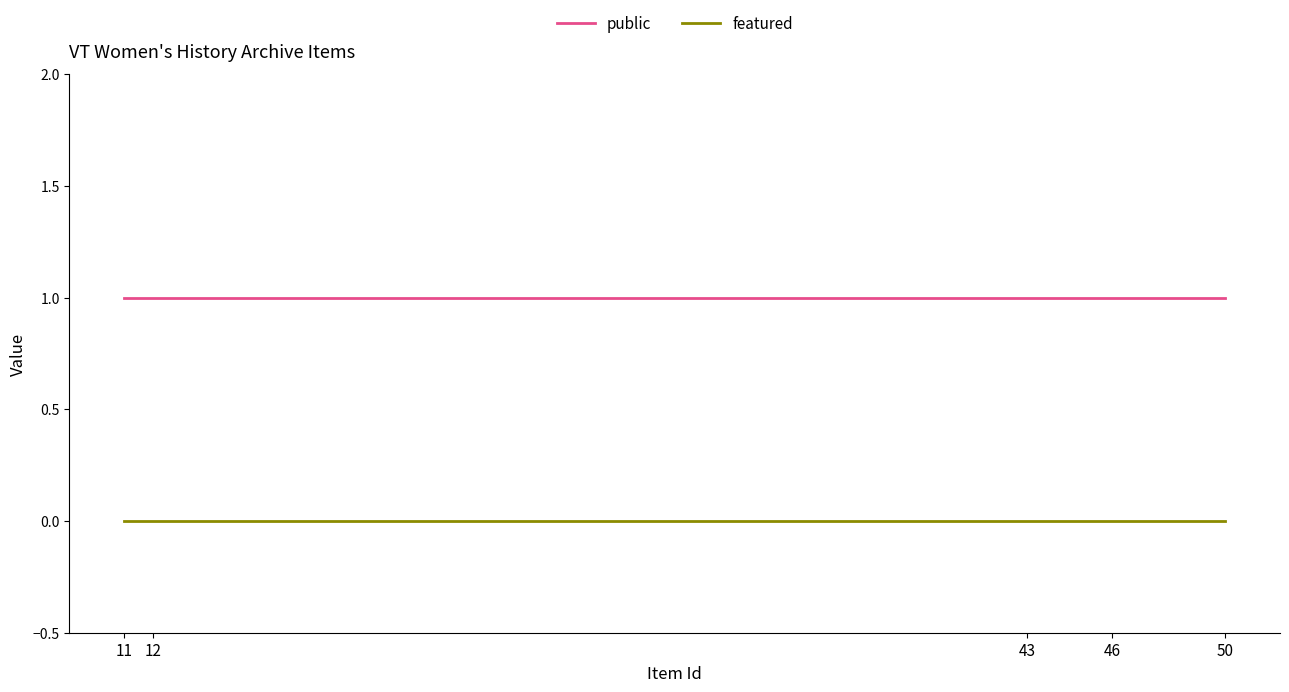

Rank the series at 50 from lowest to highest value.

featured, public